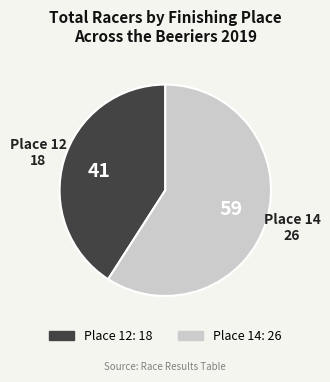

Which slice is the smallest?

Place 12